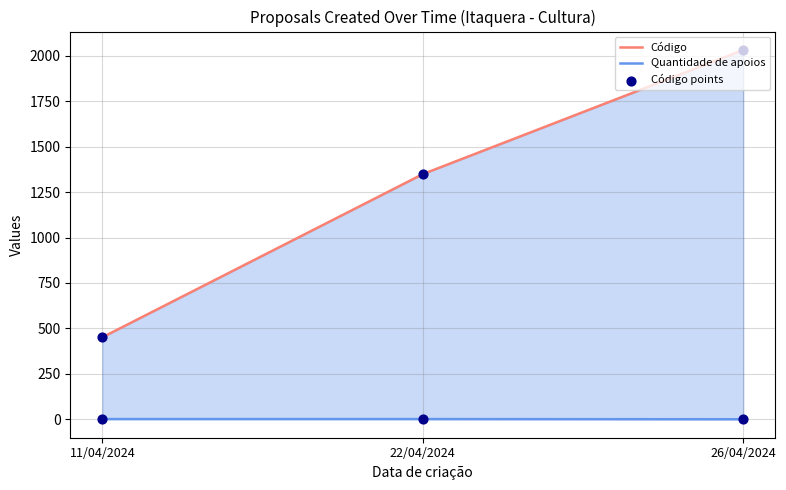

What is the total value across all series at 26/04/2024?

4064